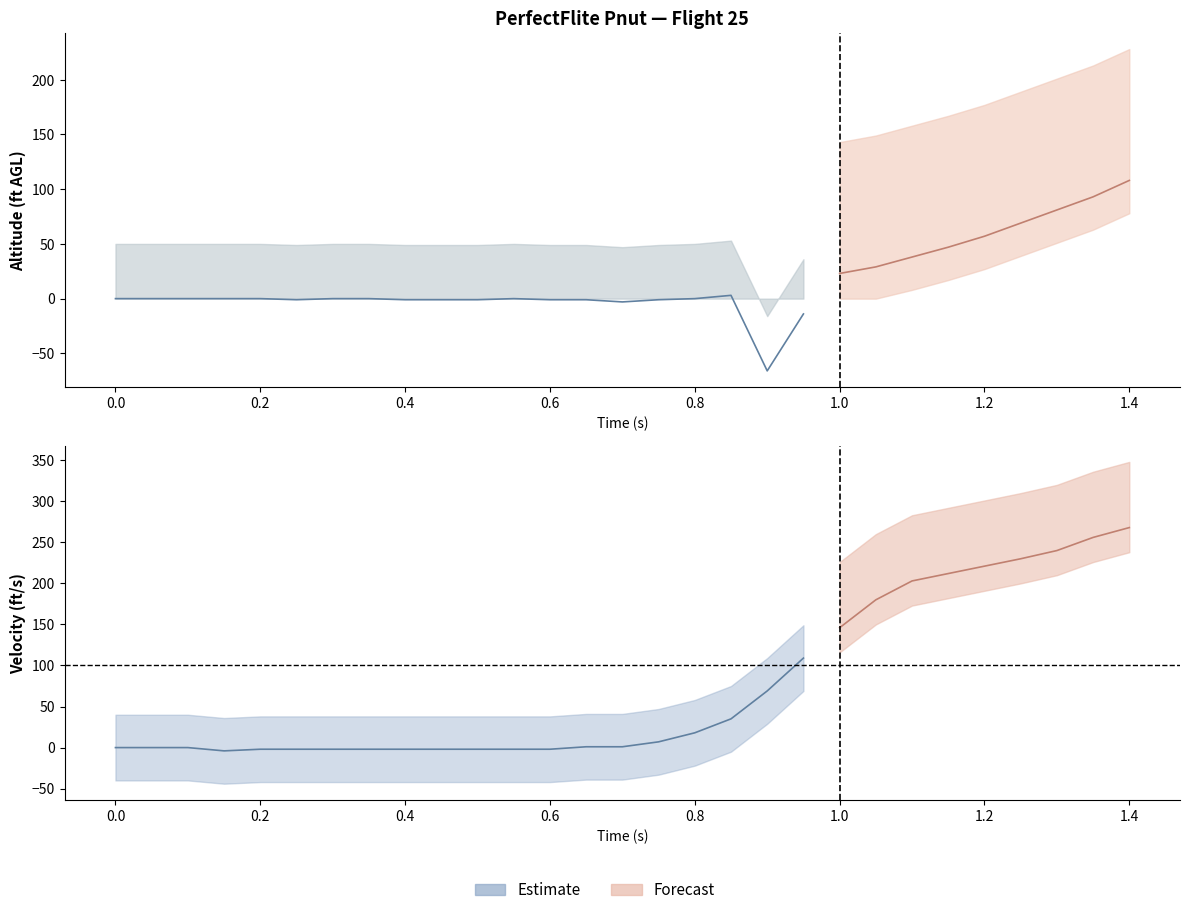

What is the difference between the highest and lowest values at 8?

43.8